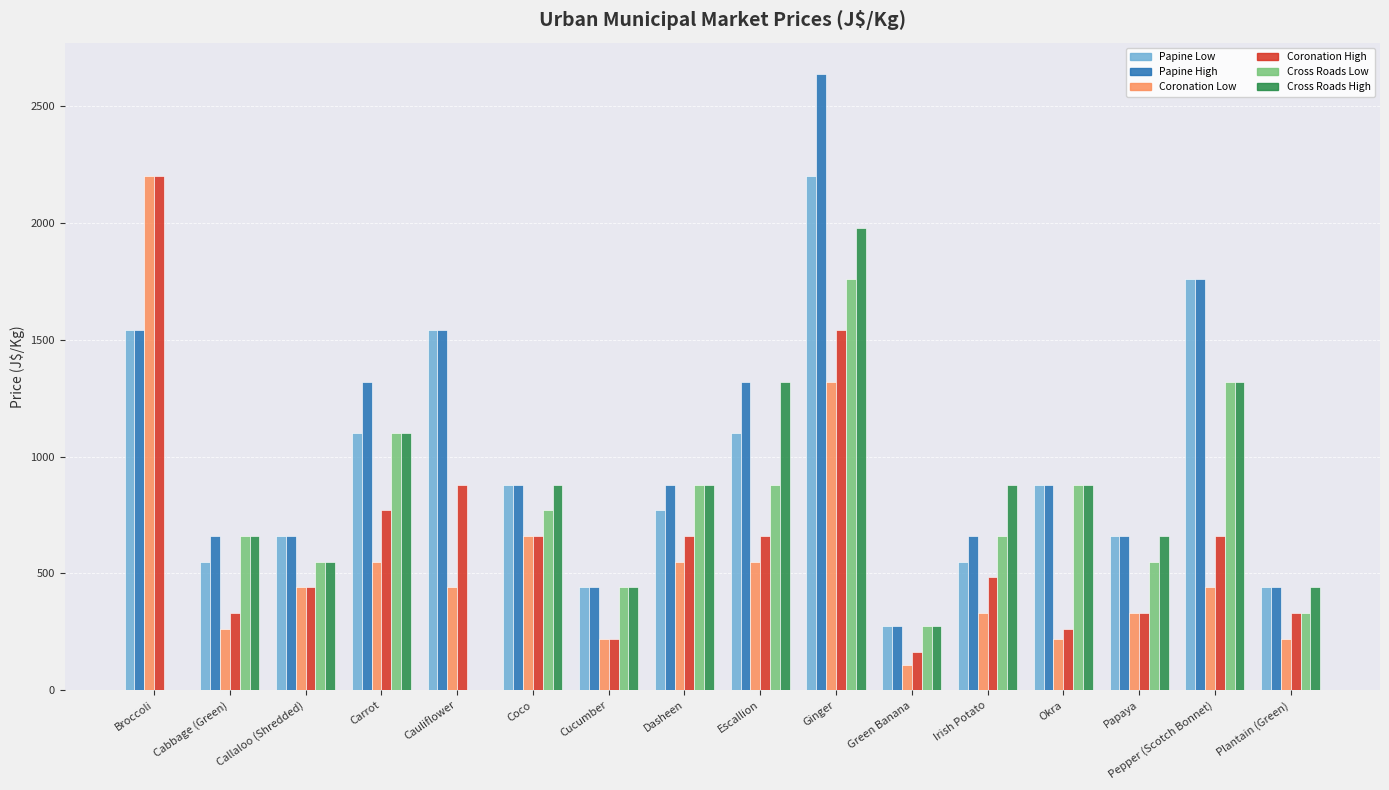

True or false: Cross Roads High has a value of 660 at Papaya.

True